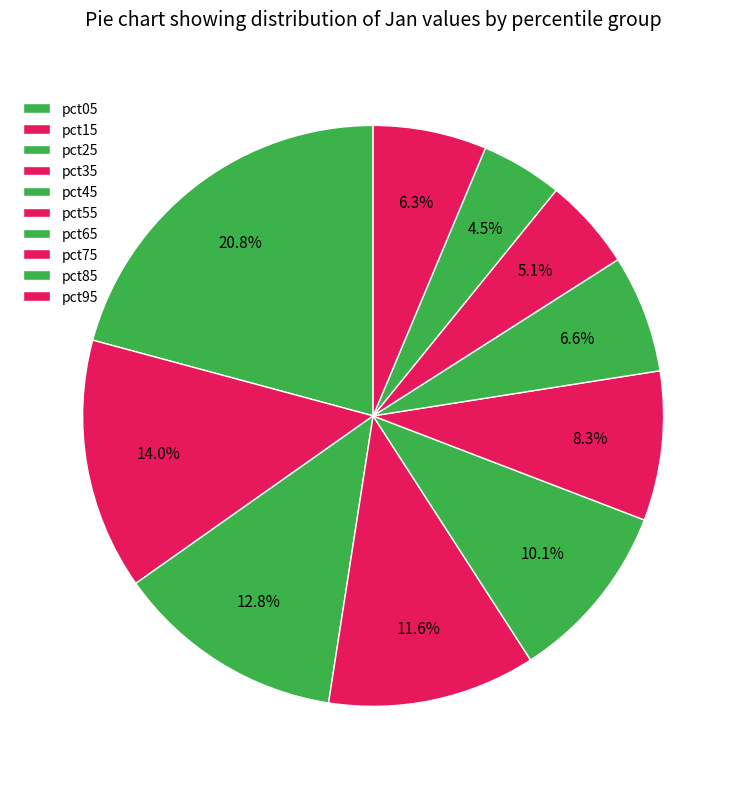

To the nearest percent, what portion does pct45 represent?

10%